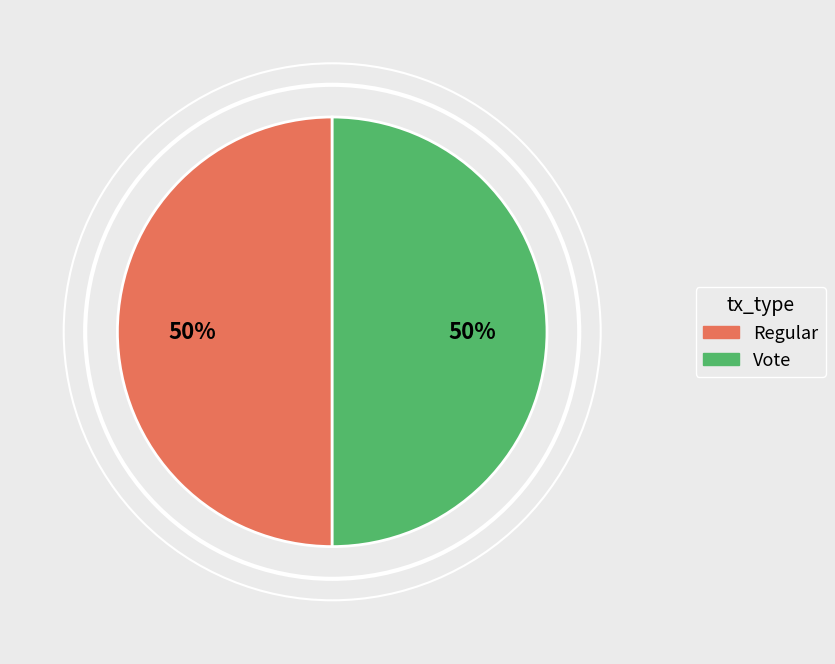

What is the ratio of the value at Regular to the value at Vote?

1.0